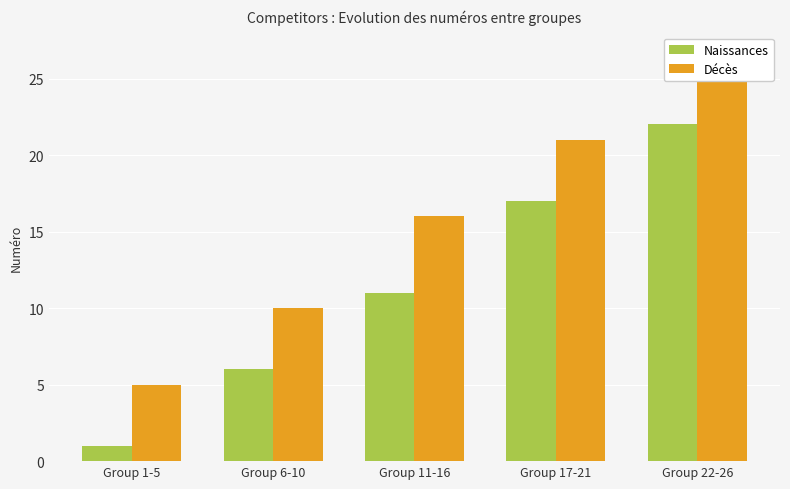

Rank the series by their average value, from highest to lowest.

Décès, Naissances